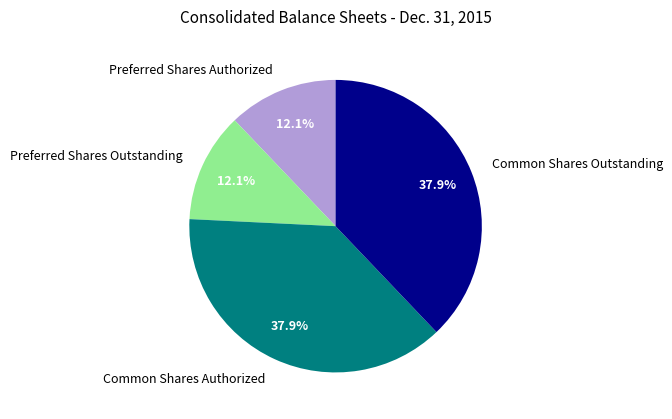

Is there any slice that represents more than half of the pie?

No